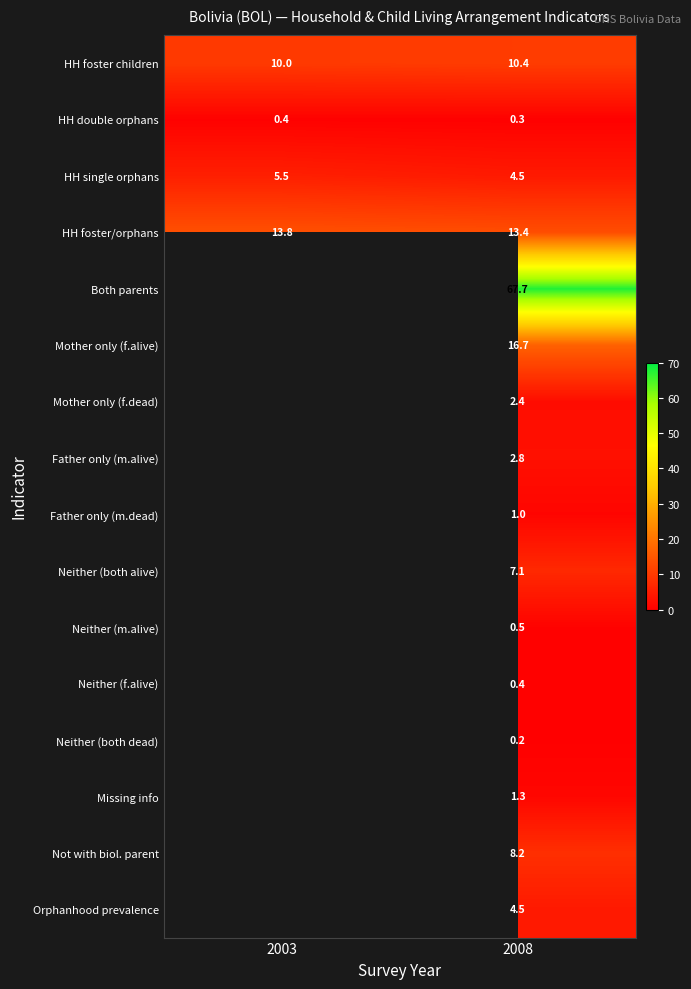

What is the difference between the highest and lowest values at 2003?

13.4